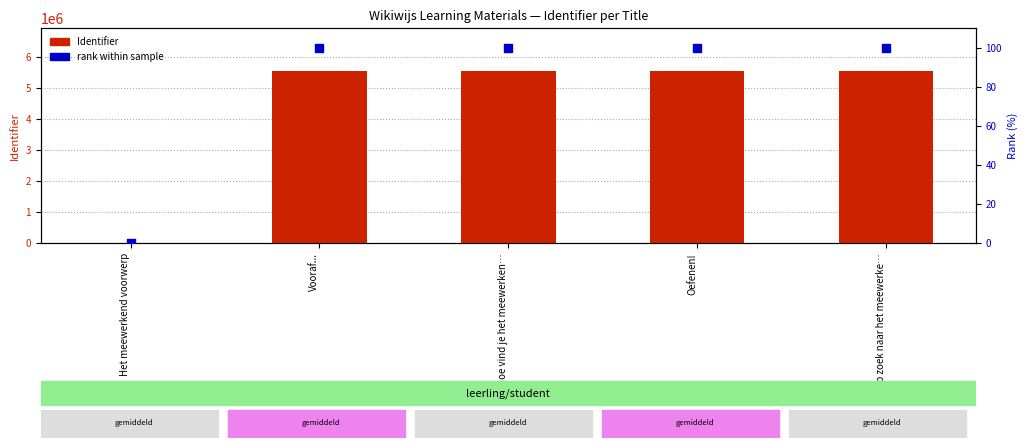

Which series has the largest total across all categories?

Identifier